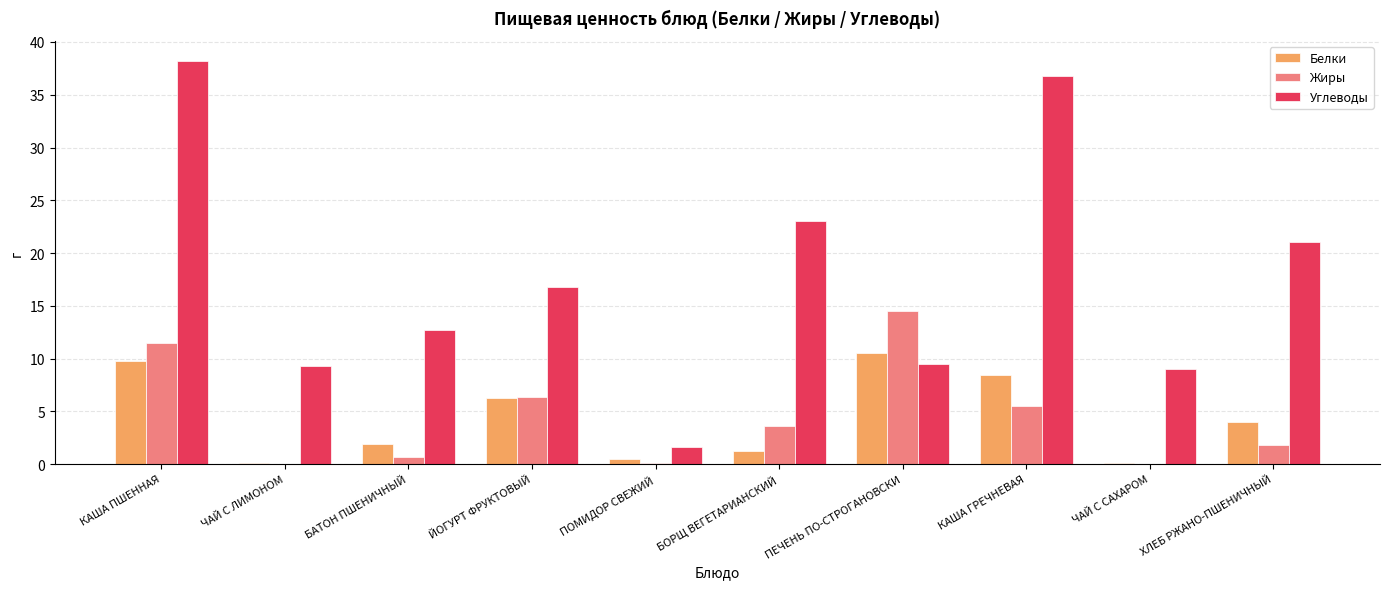

How many categories are shown in the chart?

10